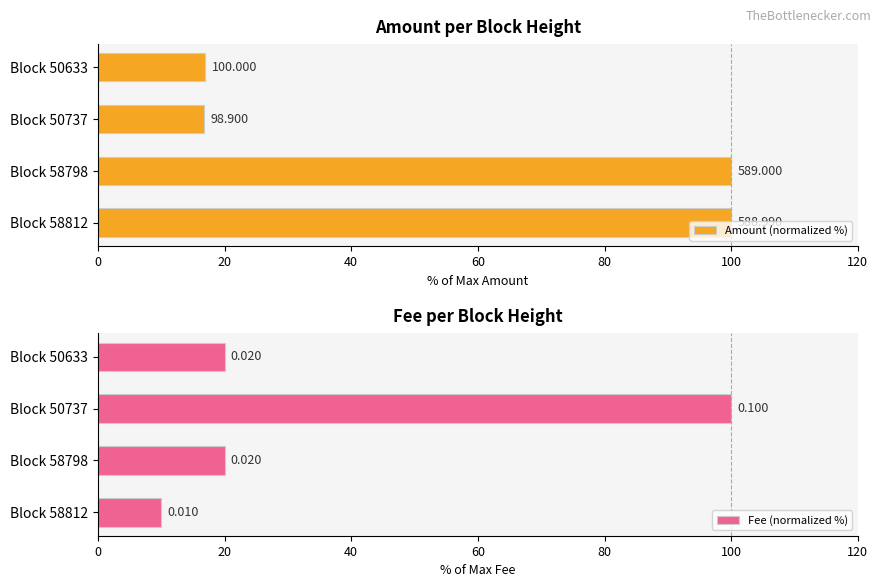

What is the sum of all Amount (normalized %) values?

233.8